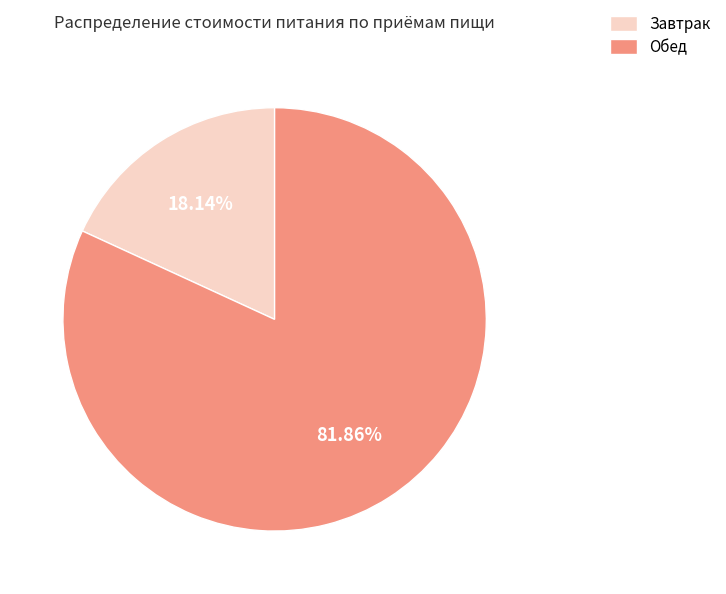

Is it true that Обед is 91% of the pie?

False